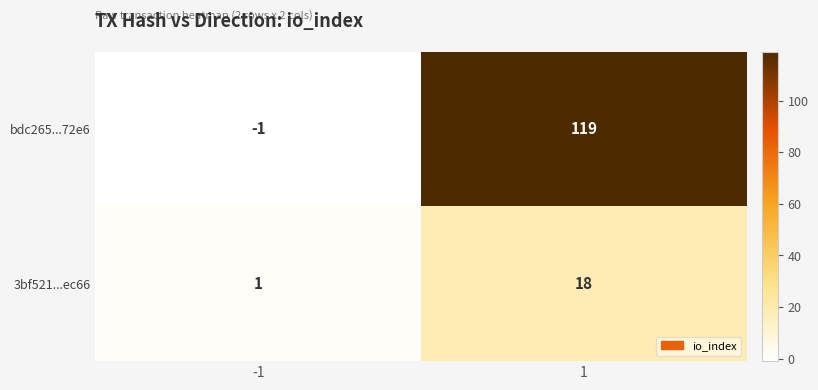

Reading left to right, extract all data points from this chart.

bdc265...72e6: -1	119
3bf521...ec66: 1	18